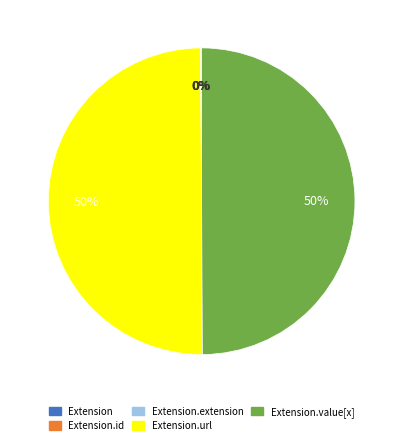

To the nearest percent, what is the average slice percentage?

20%